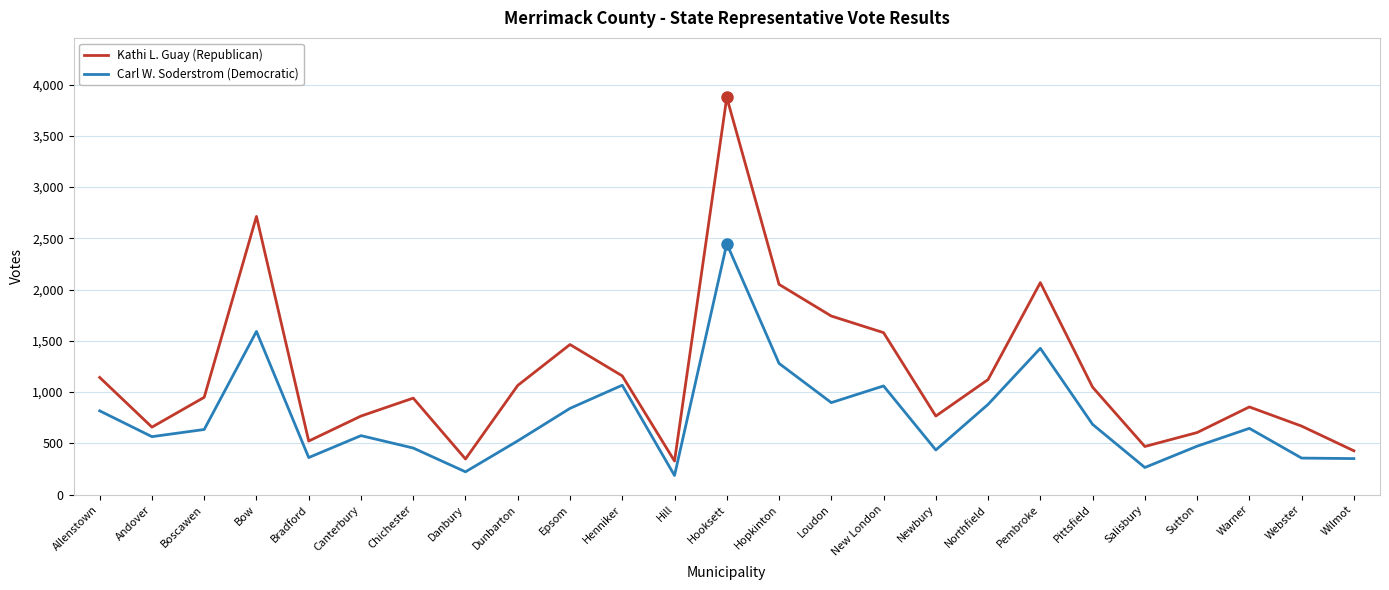

Between New London and Webster, which series saw the biggest shift?

Kathi L. Guay (Republican)